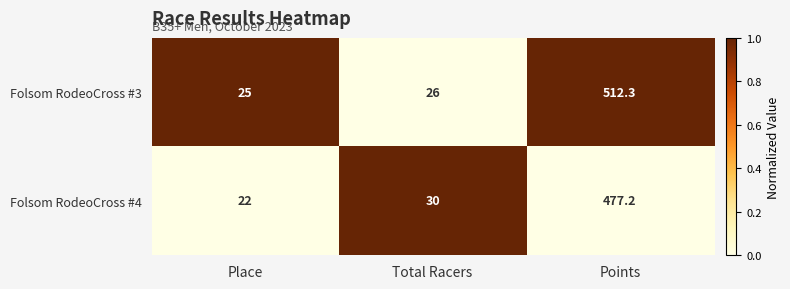

Reading left to right, extract all data points from this chart.

Folsom RodeoCross #3: Place=25.0	Total Racers=26.0	Points=512.3
Folsom RodeoCross #4: Place=22.0	Total Racers=30.0	Points=477.2